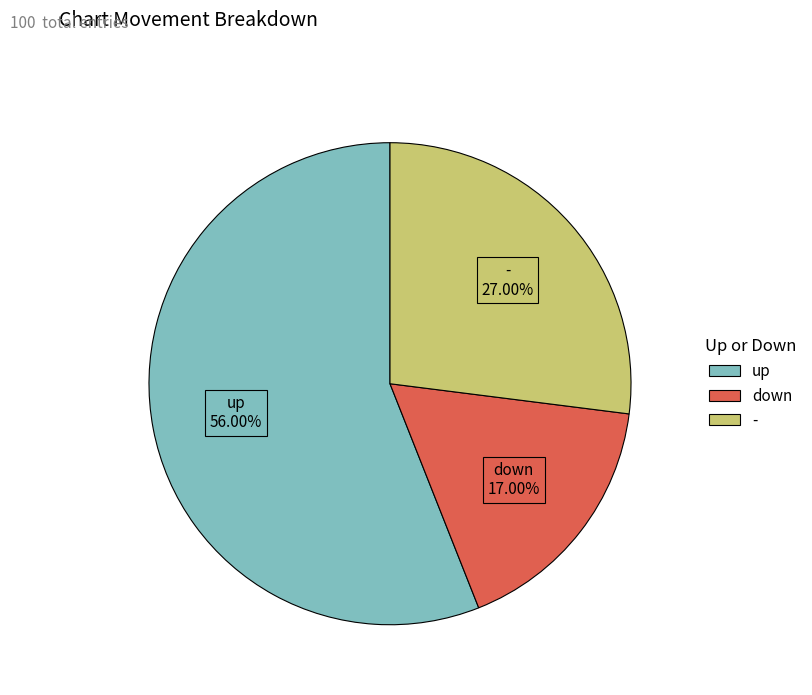

To the nearest percent, what portion does up represent?

56%